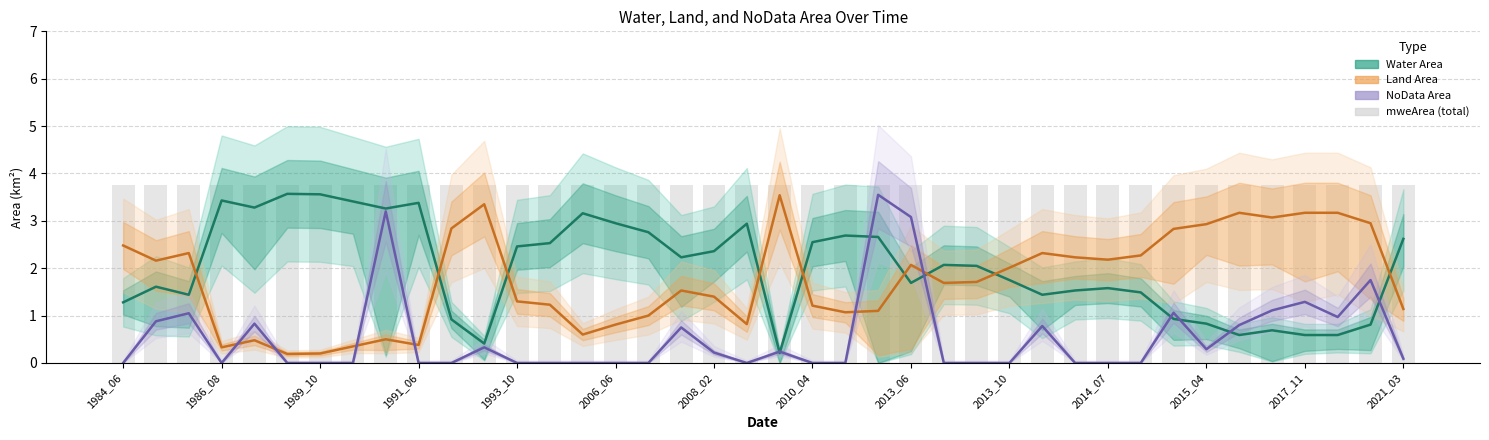

Reading left to right, list all the values displayed in this chart.

Water Area: 1.3	1.6	1.4	3.4	3.3	3.6	3.6	3.4	3.3	3.4	0.9	0.4	2.5	2.5	3.2	3.0	2.8	2.2	2.4	2.9	0.2	2.5	2.7	2.7	1.7	2.1	2.0	1.8	1.4	1.5	1.6	1.5	0.9	0.8	0.6	0.7	0.6	0.6	0.8	2.6
Land Area: 2.5	2.2	2.3	0.3	0.5	0.2	0.2	0.3	0.5	0.4	2.8	3.4	1.3	1.2	0.6	0.8	1.0	1.5	1.4	0.8	3.5	1.2	1.1	1.1	2.1	1.7	1.7	2.0	2.3	2.2	2.2	2.3	2.8	2.9	3.2	3.1	3.2	3.2	3.0	1.1
NoData Area (orig): 0.0	0.9	1.1	0.0	0.8	0.0	0.0	0.0	3.2	0.0	0.0	0.3	0.0	0.0	0.0	0.0	0.0	0.8	0.2	0.0	0.2	0.0	0.0	3.5	3.1	0.0	0.0	0.0	0.8	0.0	0.0	0.0	1.1	0.3	0.8	1.1	1.3	1.0	1.8	0.1
mweArea (total): 3.8	3.8	3.8	3.8	3.8	3.8	3.8	3.8	3.8	3.8	3.8	3.8	3.8	3.8	3.8	3.8	3.8	3.8	3.8	3.8	3.8	3.8	3.8	3.8	3.8	3.8	3.8	3.8	3.8	3.8	3.8	3.8	3.8	3.8	3.8	3.8	3.8	3.8	3.8	3.8